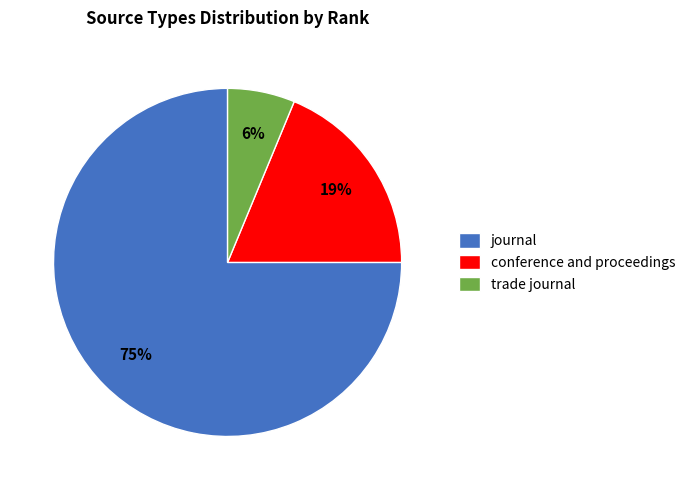

What percentage is the trade journal slice, to the nearest percent?

6%